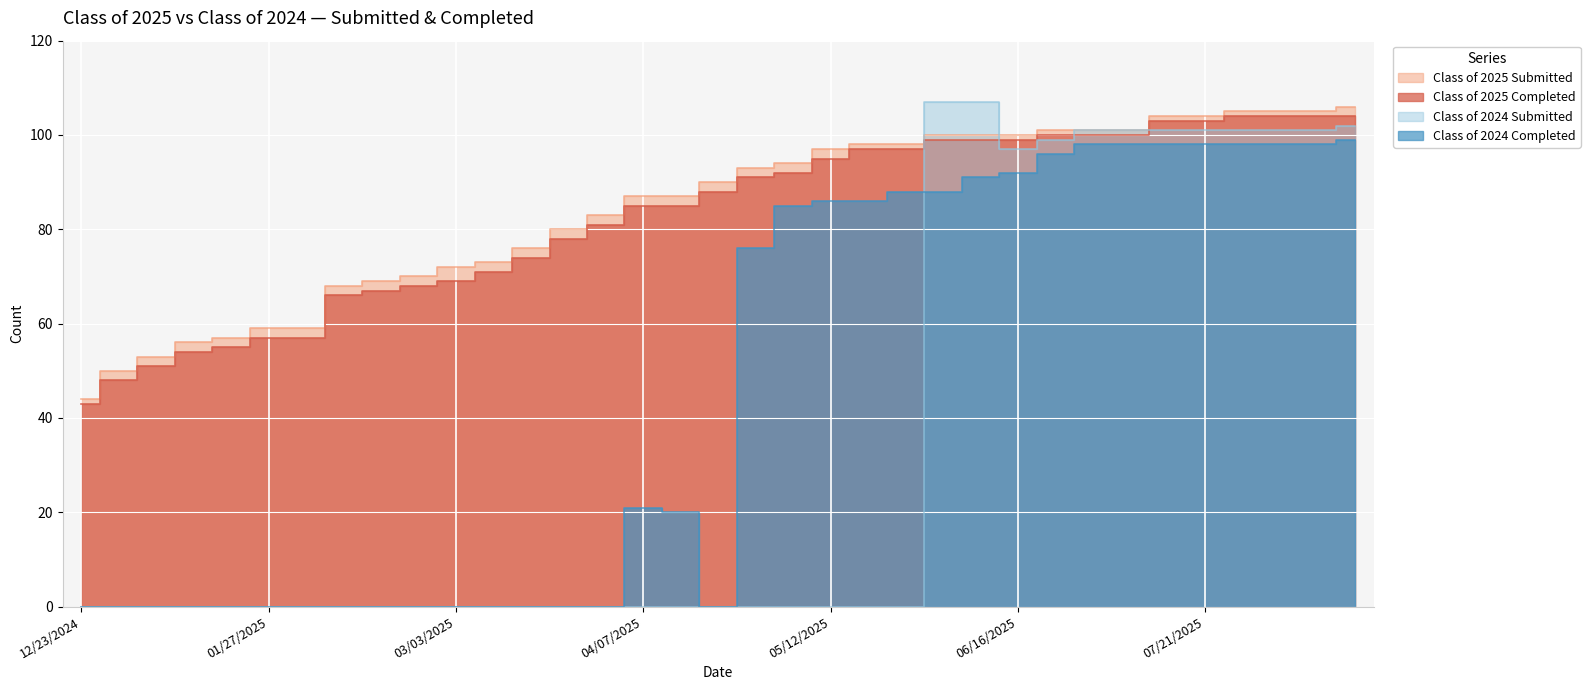

At which category does the chart reach its minimum across all series?

12/23/2024